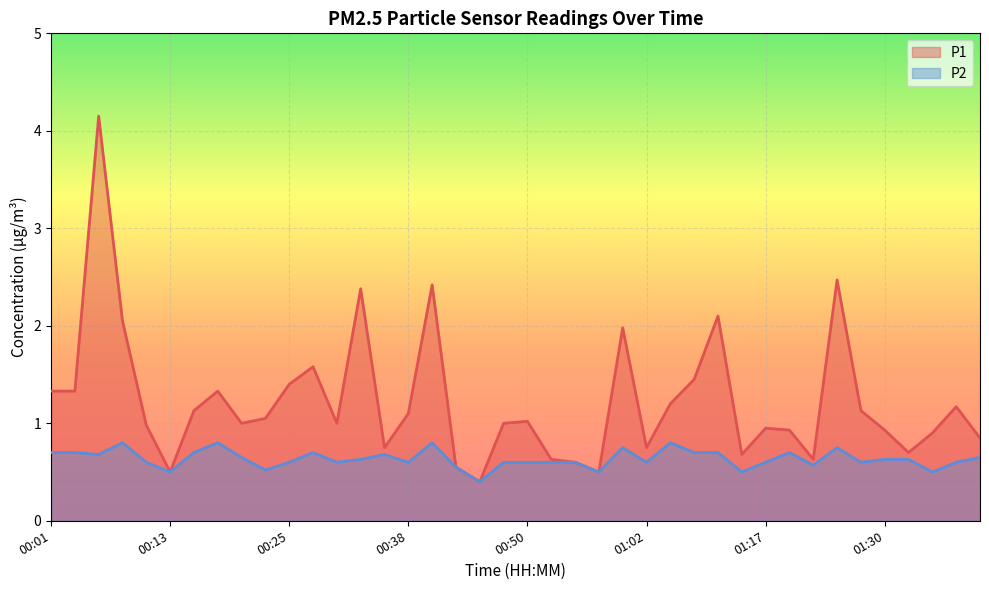

What is the label of the 17th point from the left?

00:40